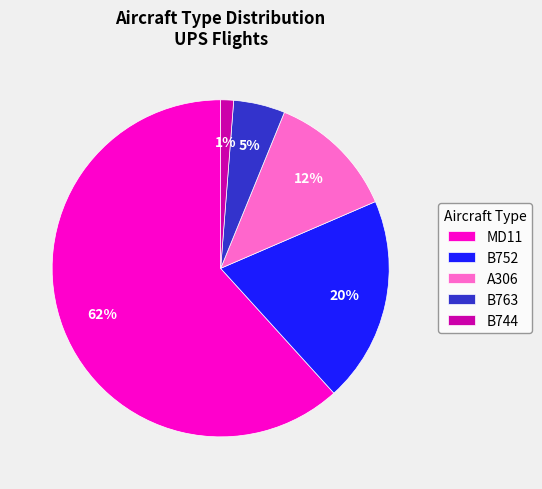

Does any single category account for the majority?

Yes